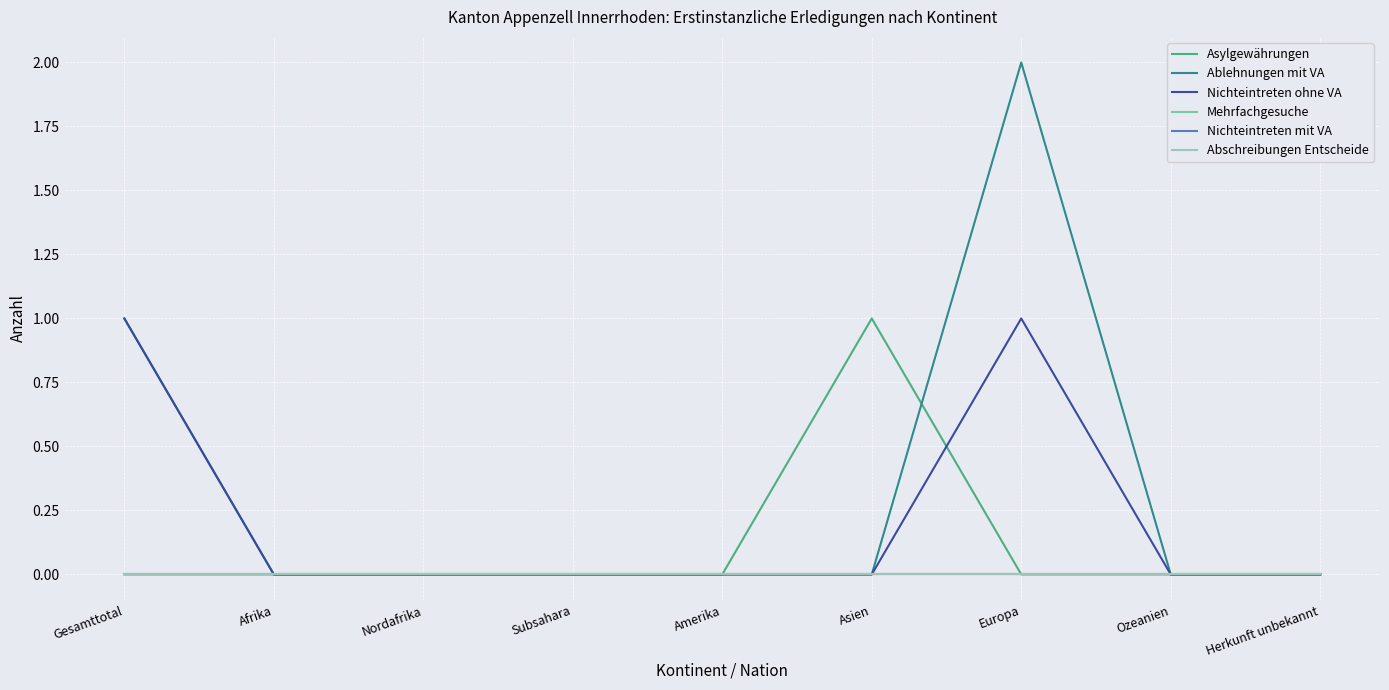

How many lines are shown in the chart?

6